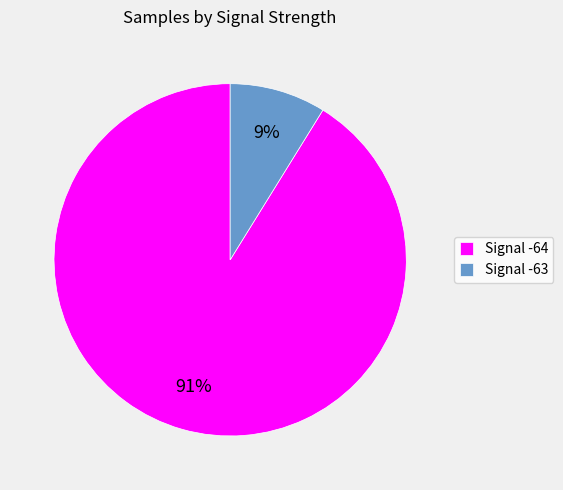

What is the smallest slice in the pie chart?

Signal -63